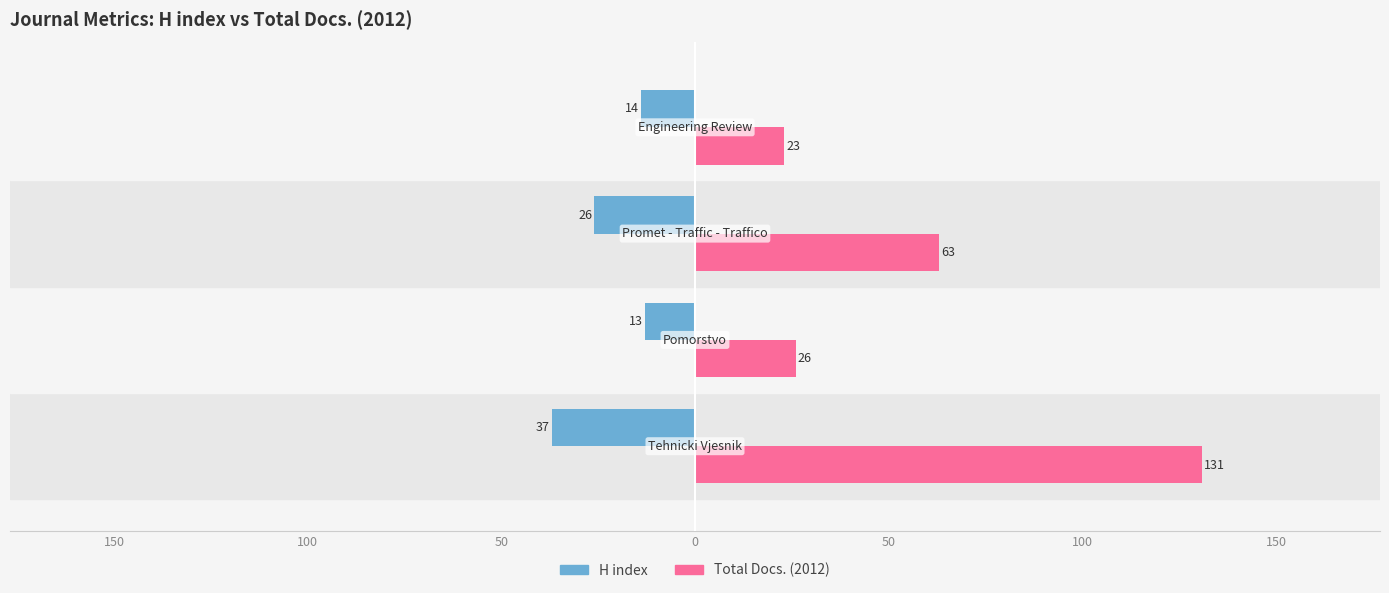

What is the value of the Total Docs. (2012) bar at the 2nd from the left?

26